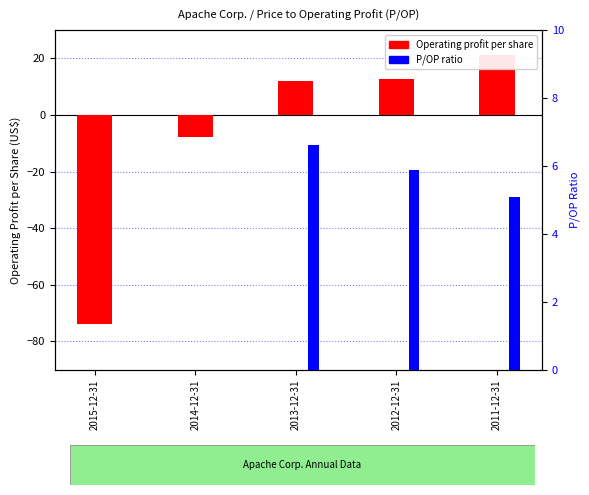

Between 2015-12-31 and 2013-12-31, which series saw the biggest shift?

Operating profit per share